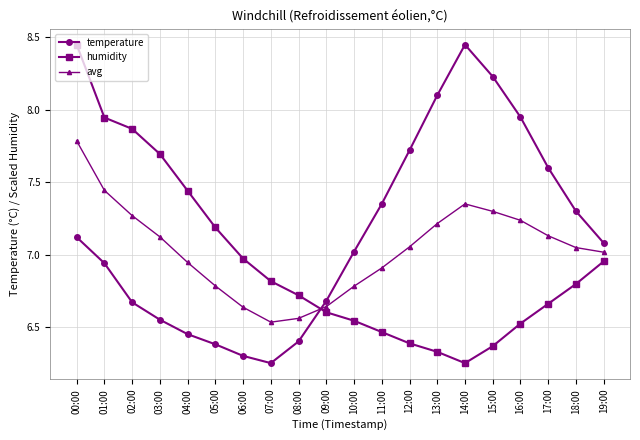

At which category does humidity reach its first local valley?

14:00